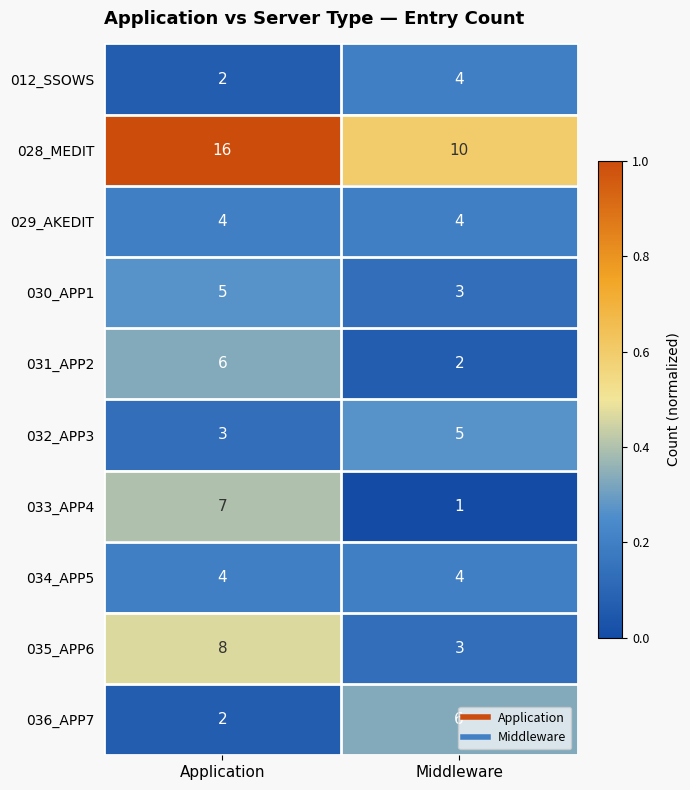

What is the greatest value displayed?

16